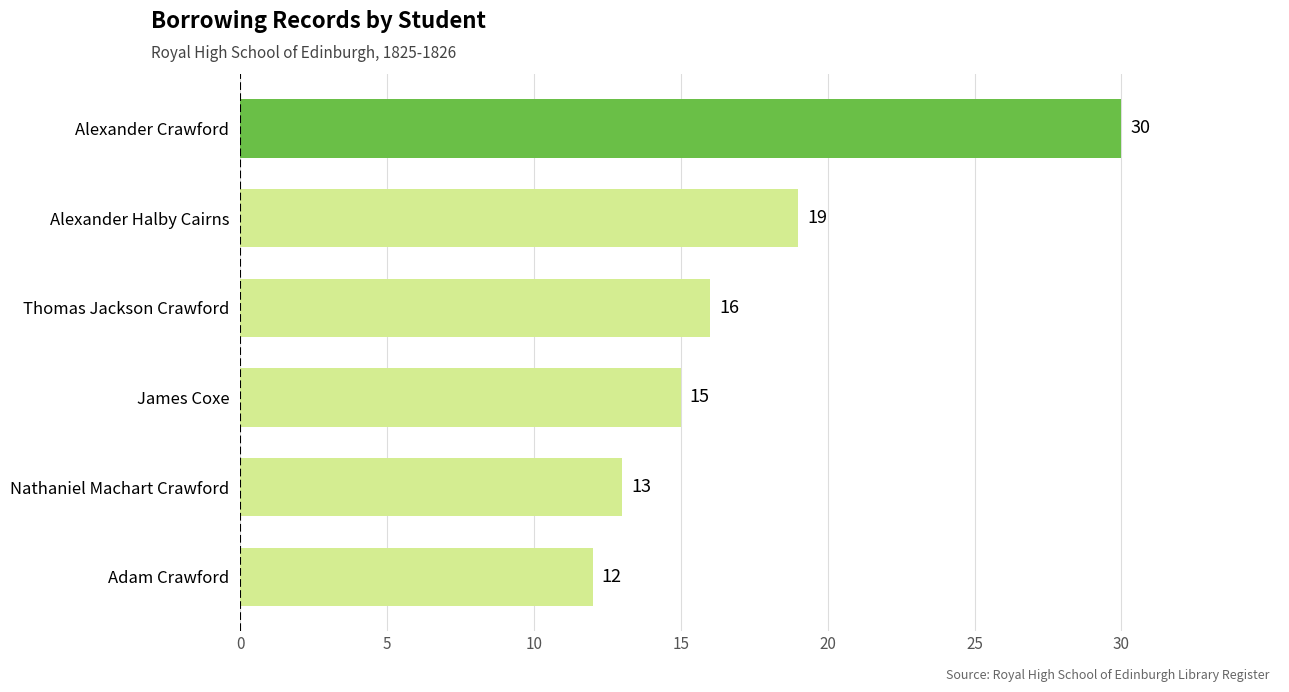

List the labels in order of value, smallest first.

Adam Crawford, Nathaniel Machart Crawford, James Coxe, Thomas Jackson Crawford, Alexander Halby Cairns, Alexander Crawford